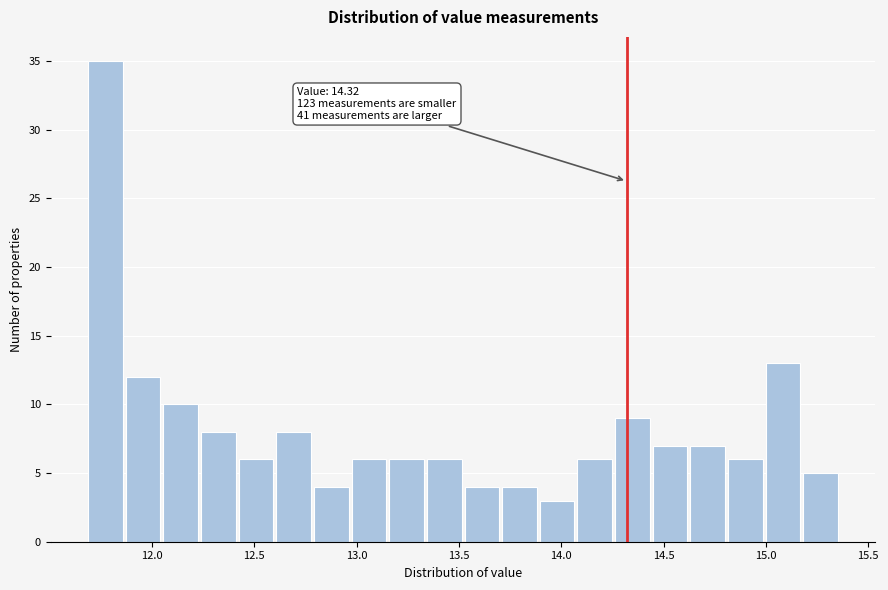

Read against the x-axis, roughly where is the centre of the tallest bar?

11.75